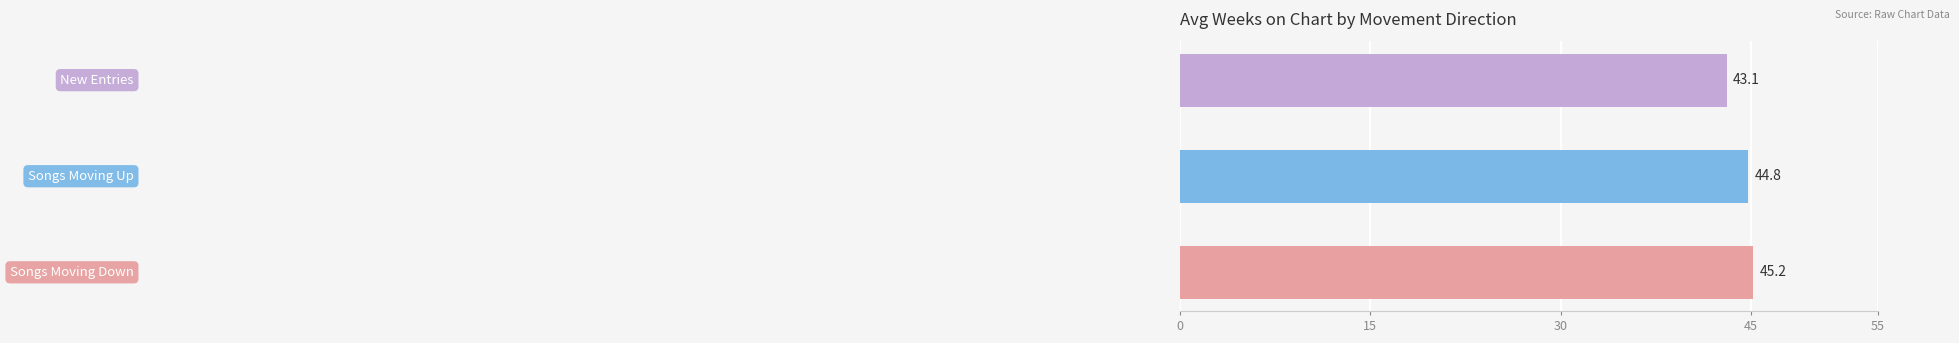

What is the maximum value shown in the chart?

45.2